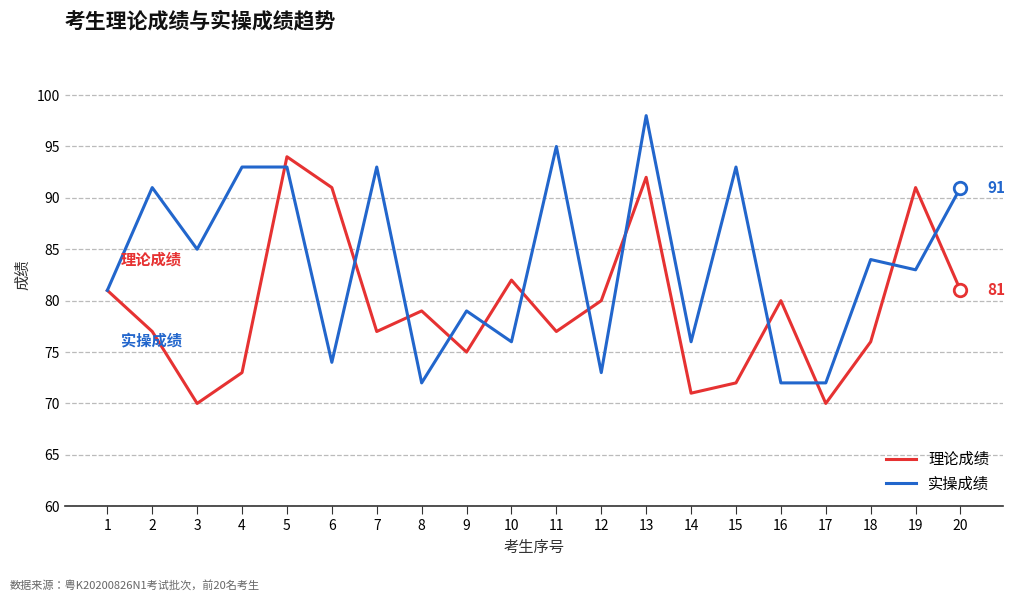

Does the chart have visible grid lines?

Yes